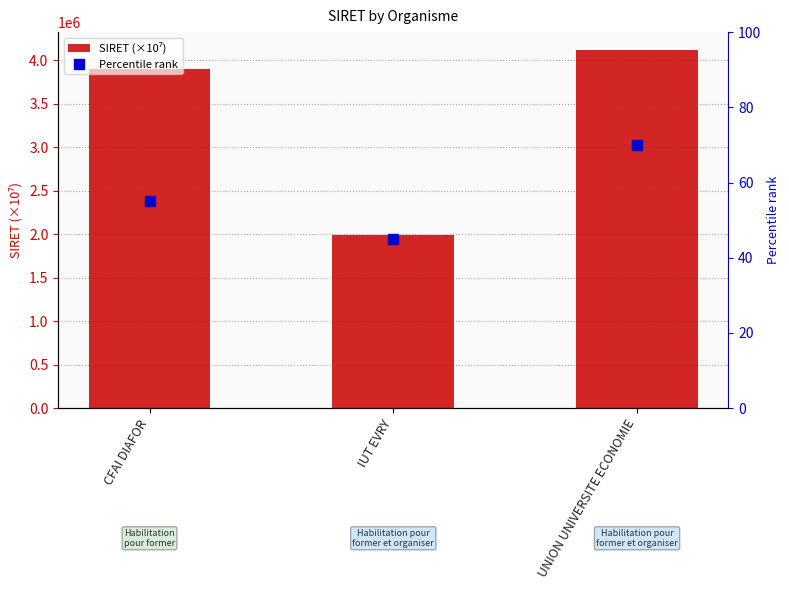

Which series has the largest range (max minus min)?

SIRET (×10⁷)